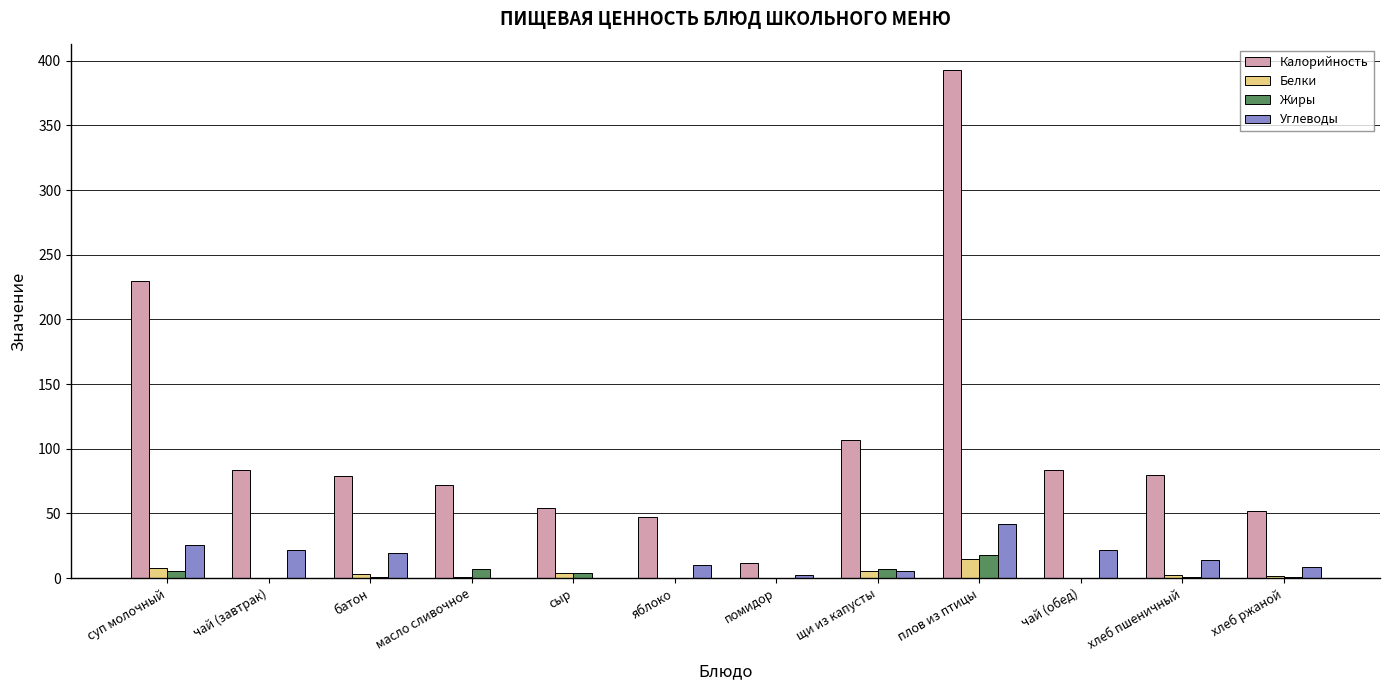

What is the maximum value shown in the chart?

393.0